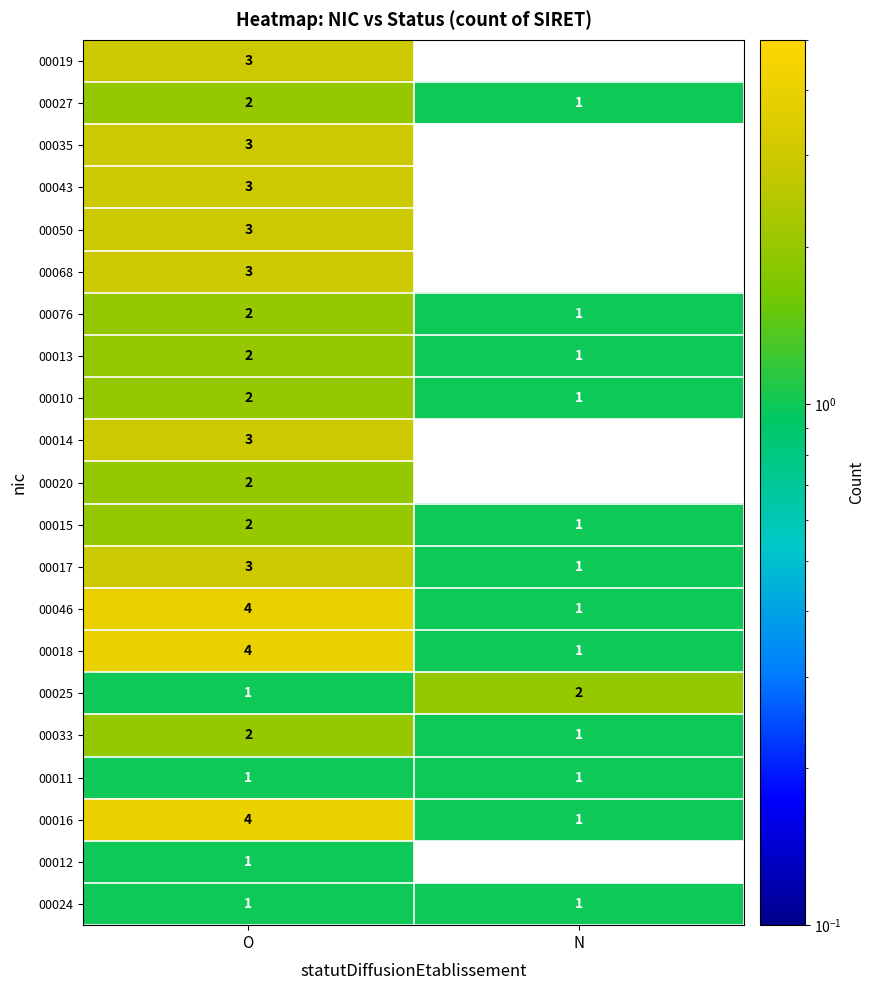

The value of 00011 at O is 1. True or false?

True